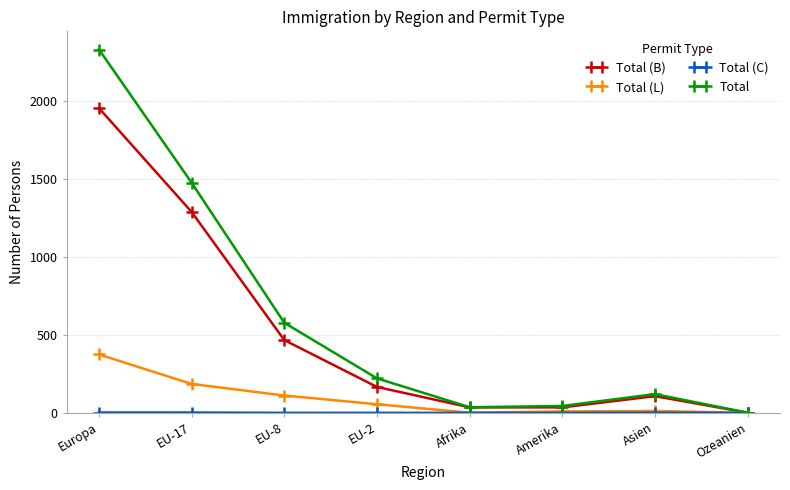

Does the chart have visible grid lines?

Yes